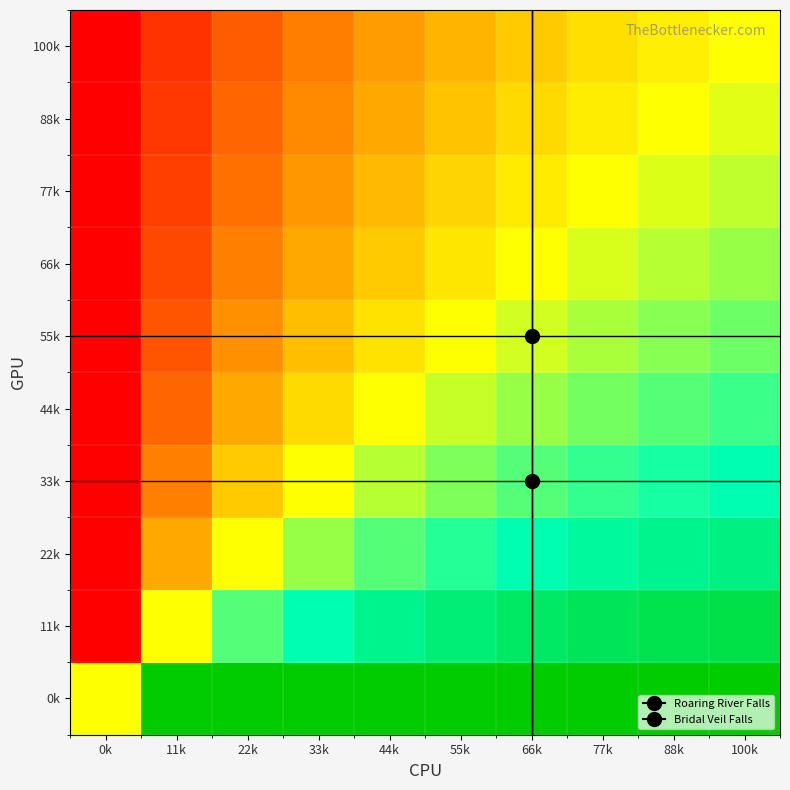

How many data points does each series have?

10